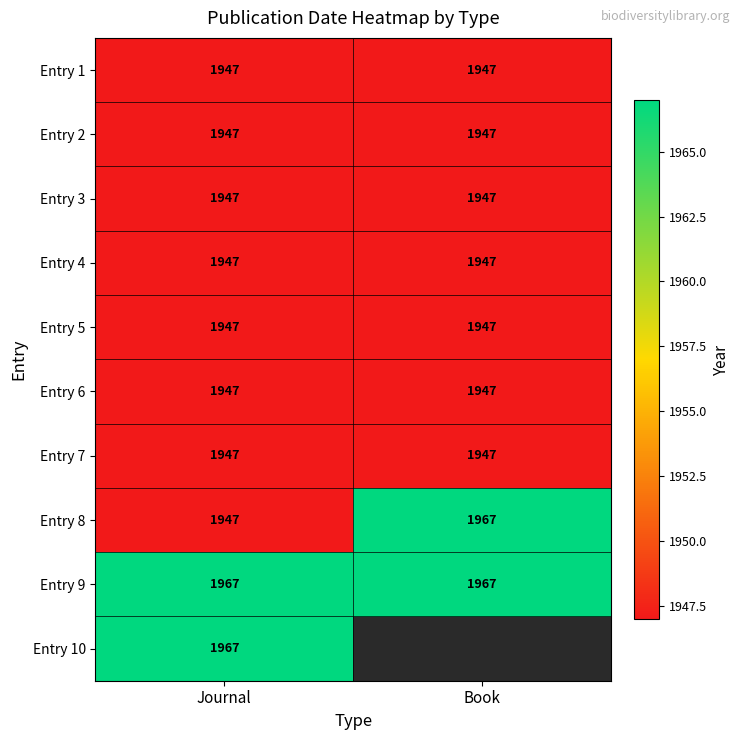

What is the lowest value of the Entry 1 series?

1947